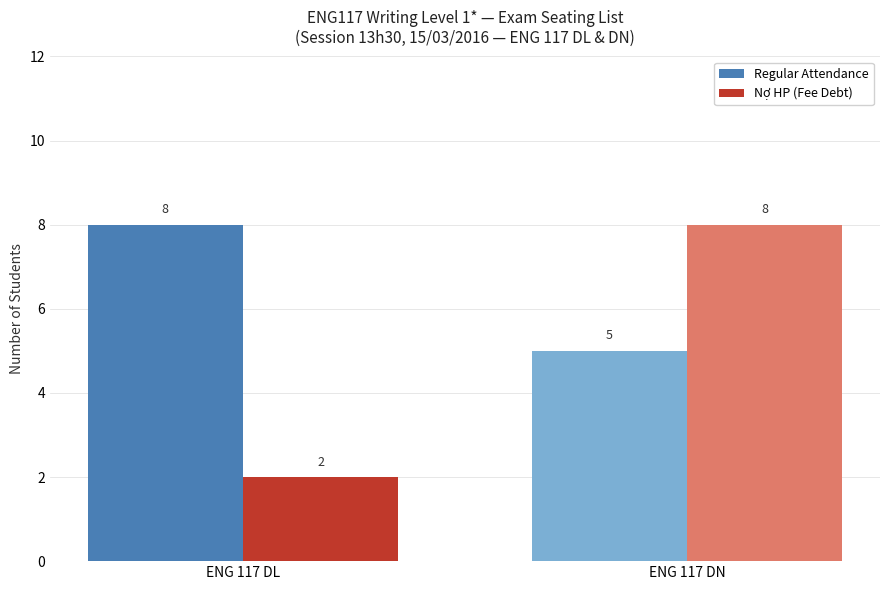

The value of Regular Attendance at ENG 117 DN is 3. True or false?

False